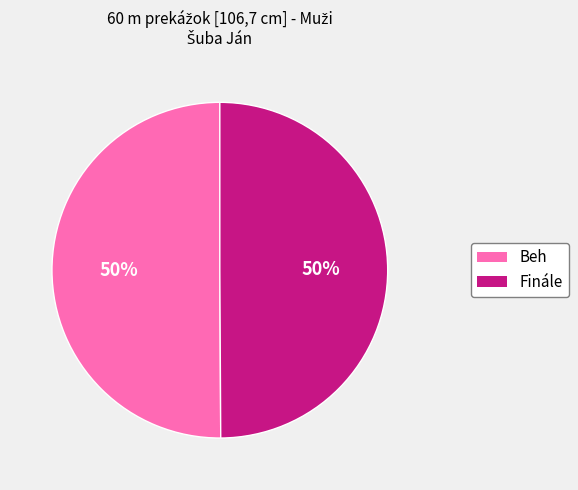

To the nearest percent, what is the combined percentage of Finále and Beh?

100%